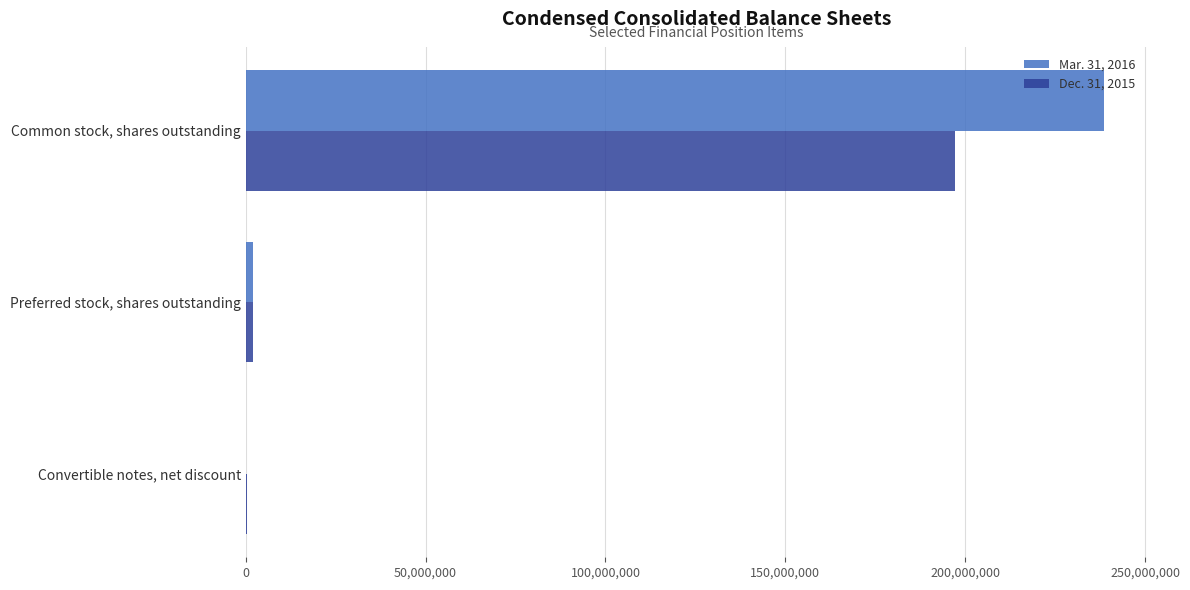

Is the value of Dec. 31, 2015 at Preferred stock, shares outstanding greater than the value of Mar. 31, 2016 at Common stock, shares outstanding?

No